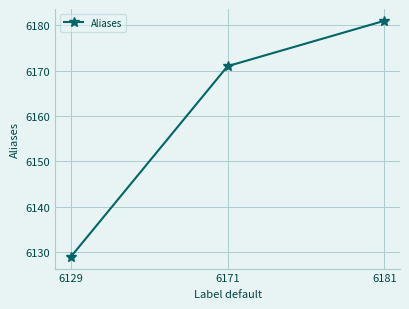

Rank the categories by value from highest to lowest.

6181, 6171, 6129